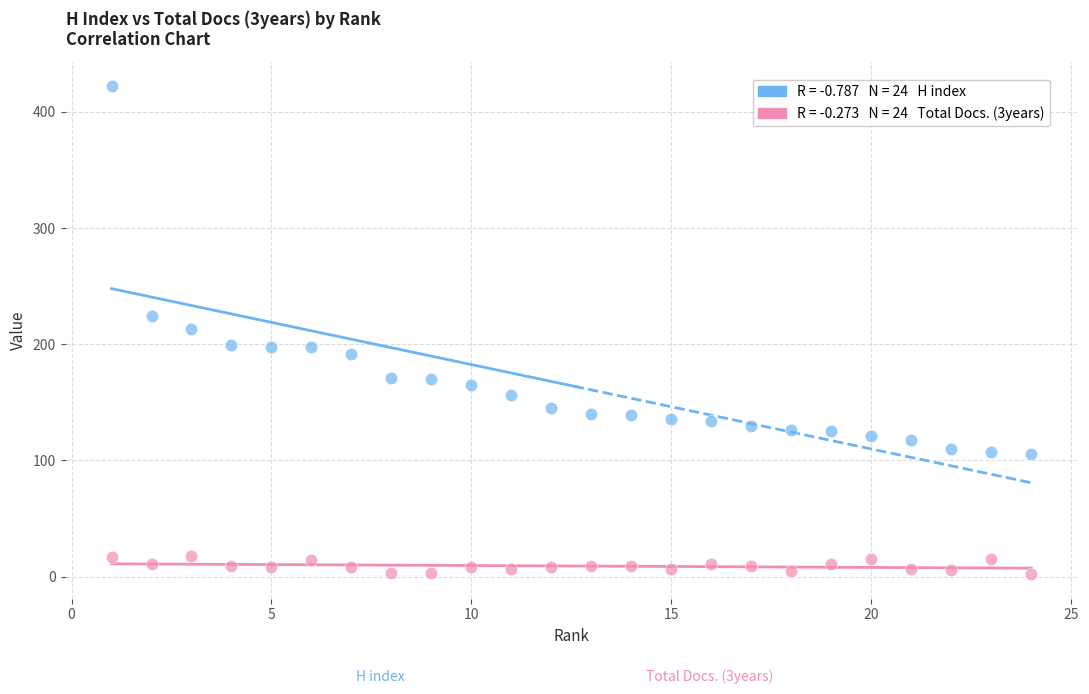

Across all data points, what is the range of Y values (max minus min)?

420